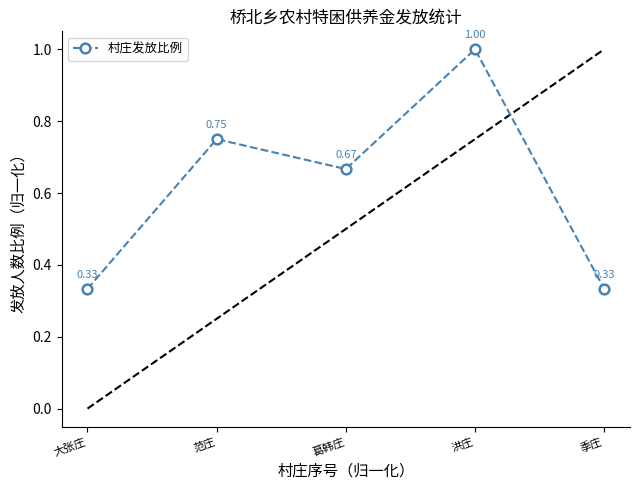

What is the label of the 3rd point from the right?

葛韩庄